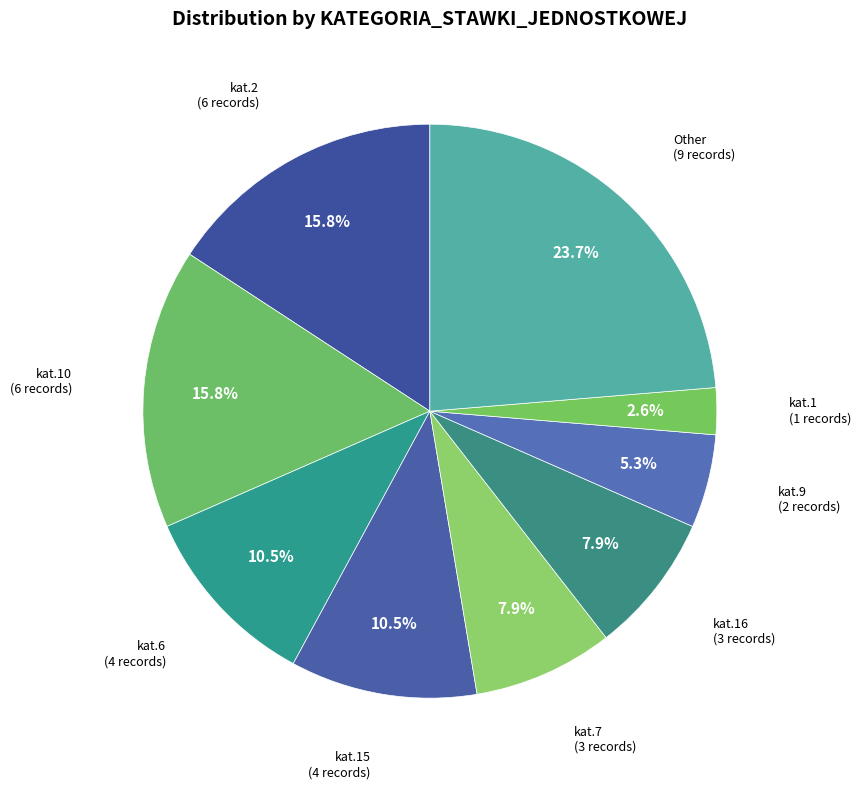

Which has a higher value, kat.16 or kat.9?

kat.16